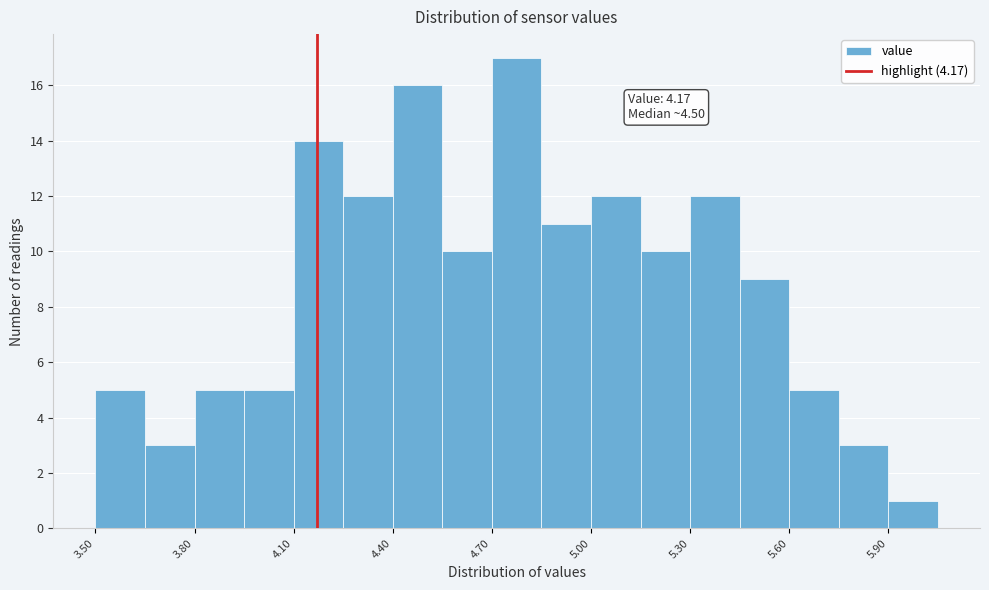

Read against the x-axis, roughly where is the centre of the tallest bar?

4.80